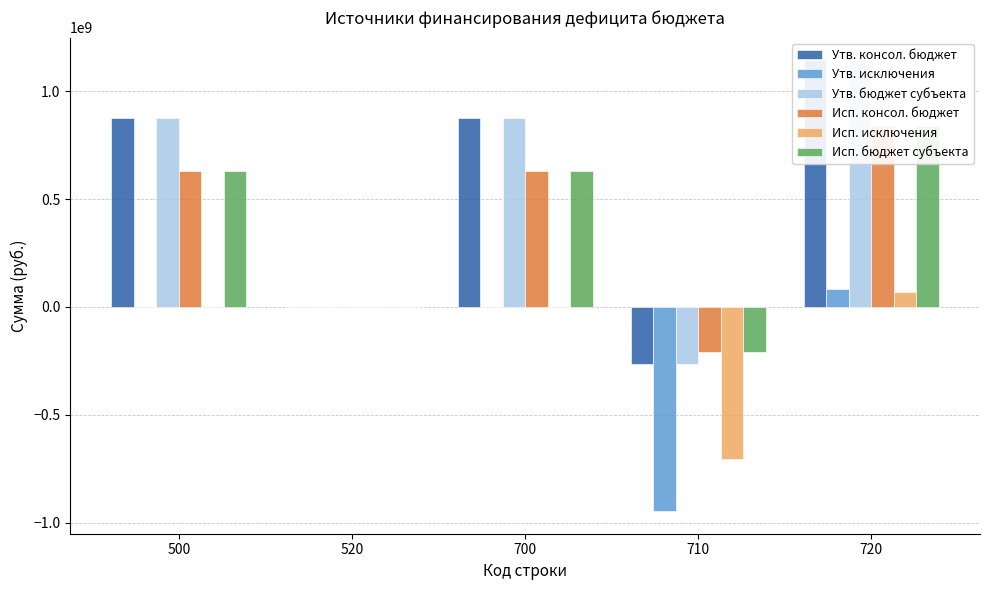

Which series has the widest spread of values?

Утв. консол. бюджет